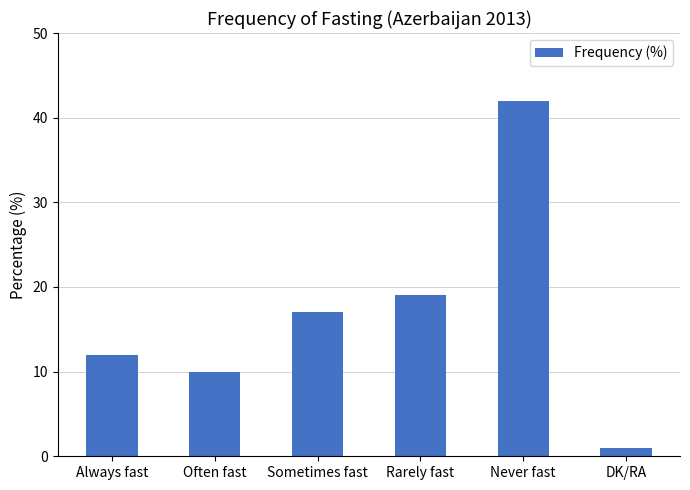

At which label is the value closest to 21?

Rarely fast